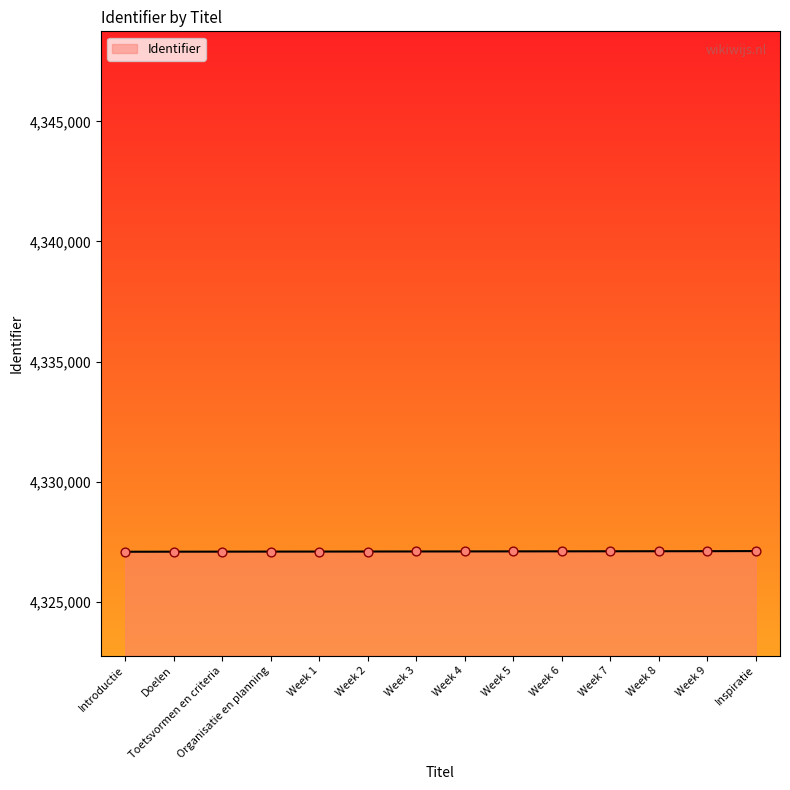

Approximately how many times larger is the value at Week 5 compared to Introductie?

1.0